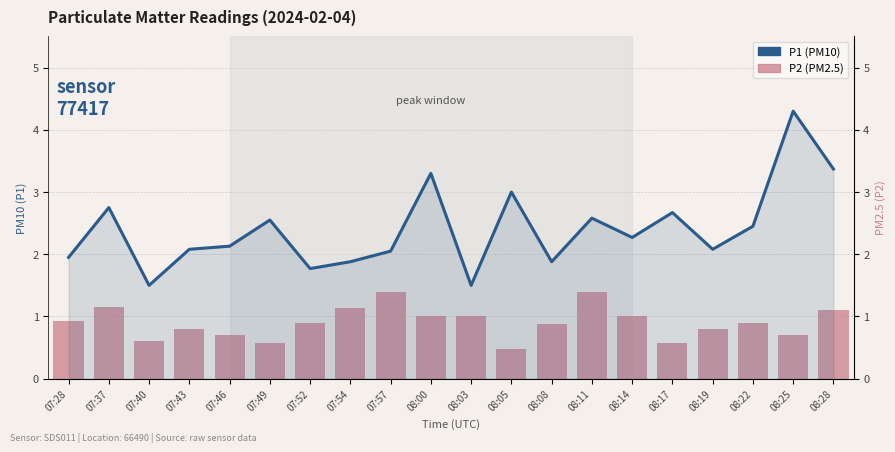

Which label corresponds to the smallest value in the chart?

08:05